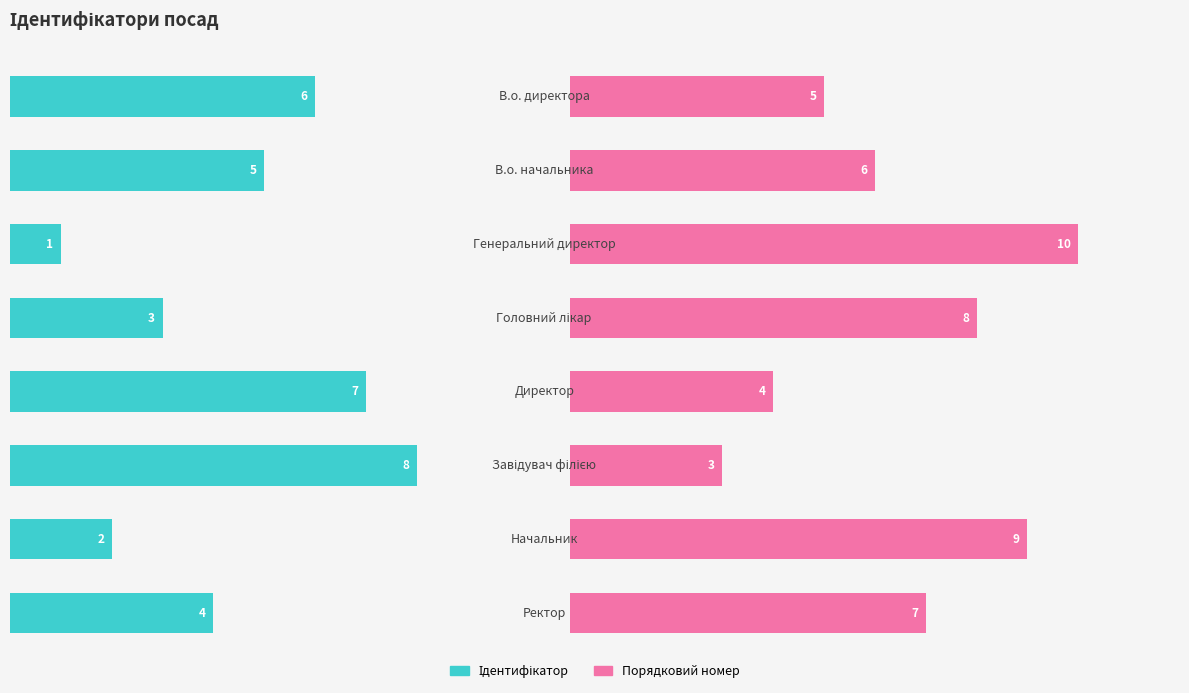

True or false: Порядковий номер has a value of 5 at 15.

False